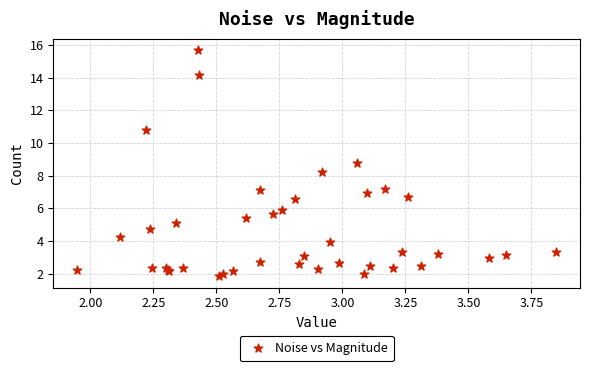

What Y value in the scatter plot is closest to 8?

8.2